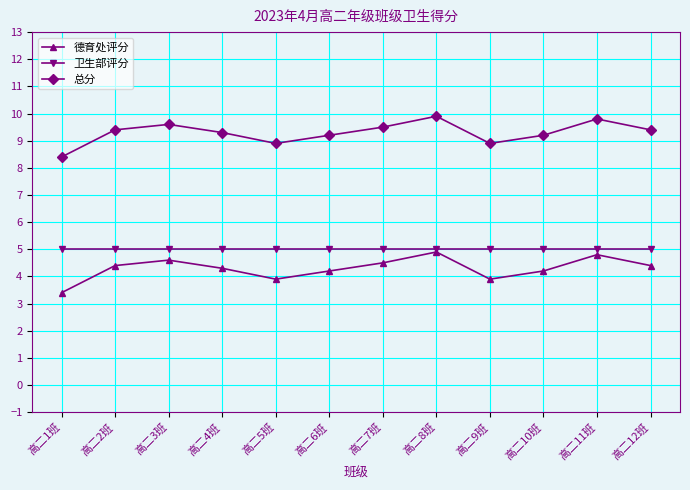

Is the value of 卫生部评分 at 高二6班 greater than the value of 德育处评分 at 高二9班?

Yes